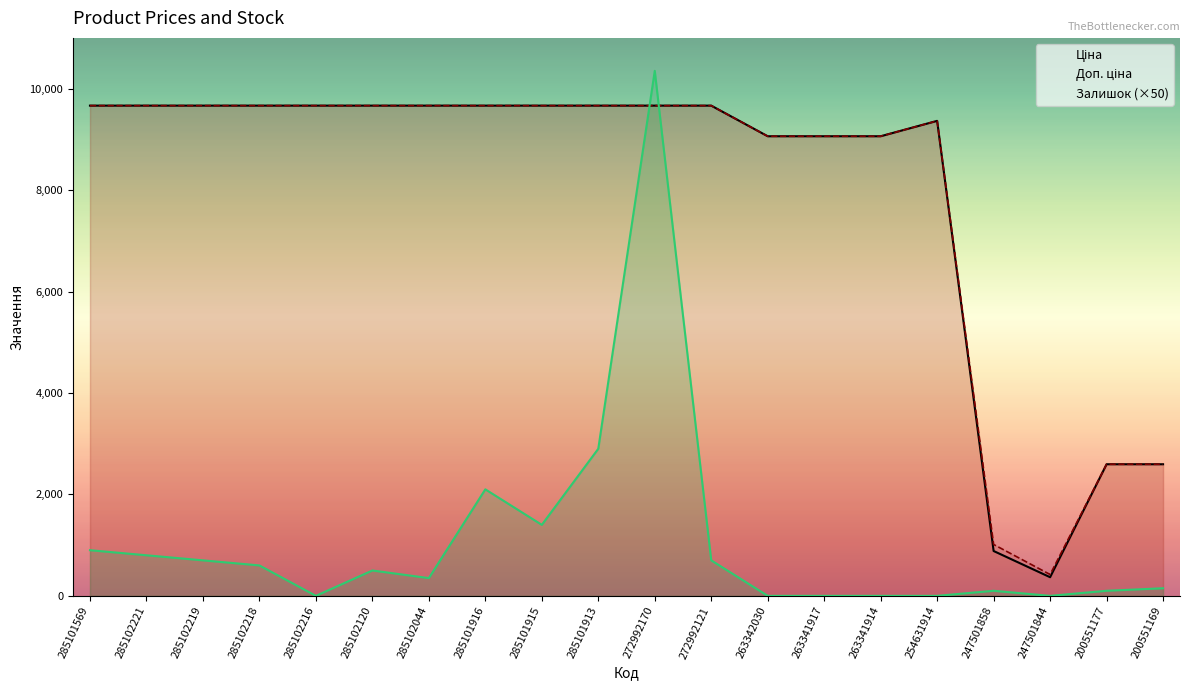

Is the value of Доп. ціна at 272992121 greater than the value of Залишок (×50) at 285102221?

Yes